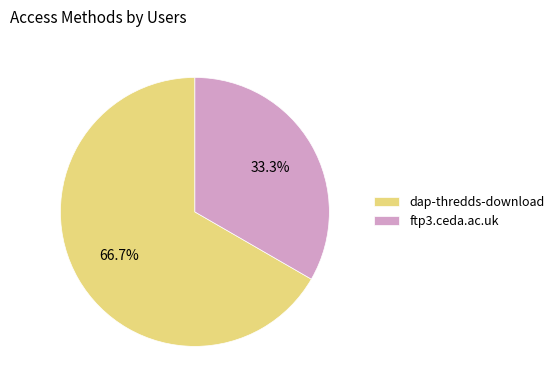

How many slices are in this pie chart?

2